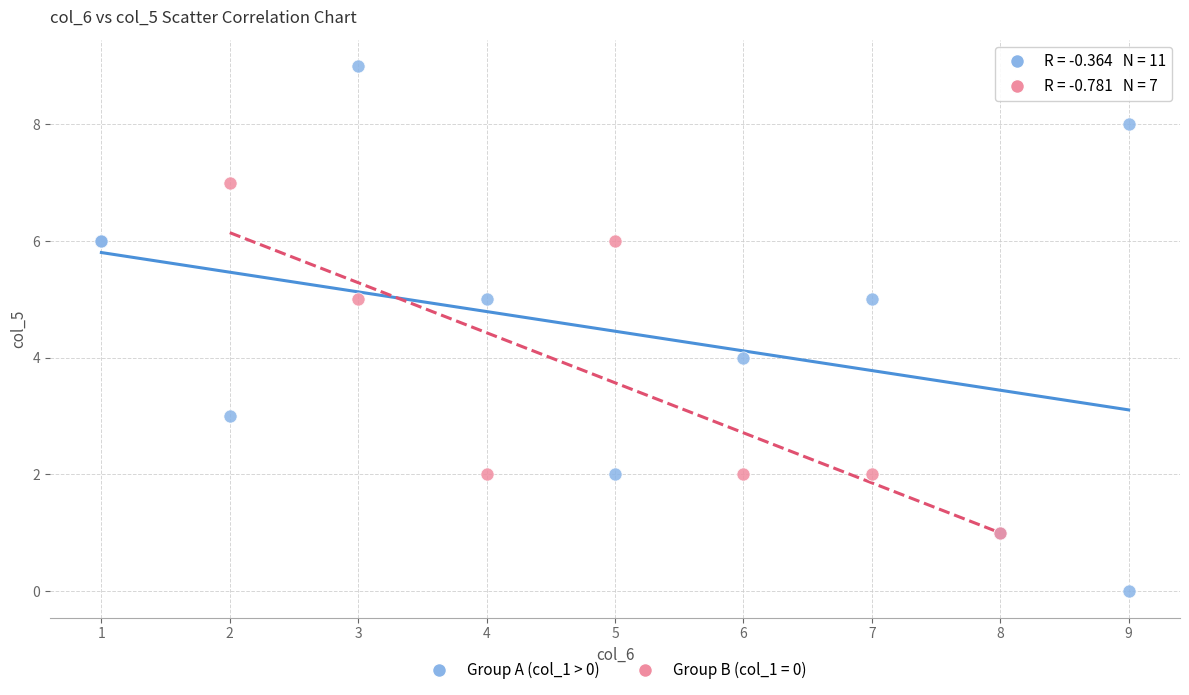

Which series reaches the maximum Y coordinate?

Group A (col_1 > 0)